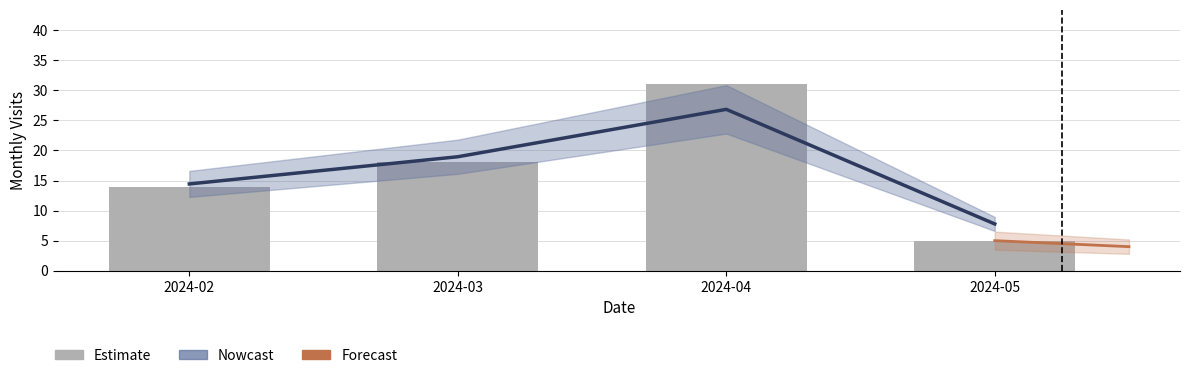

What is the sum of all values?

68